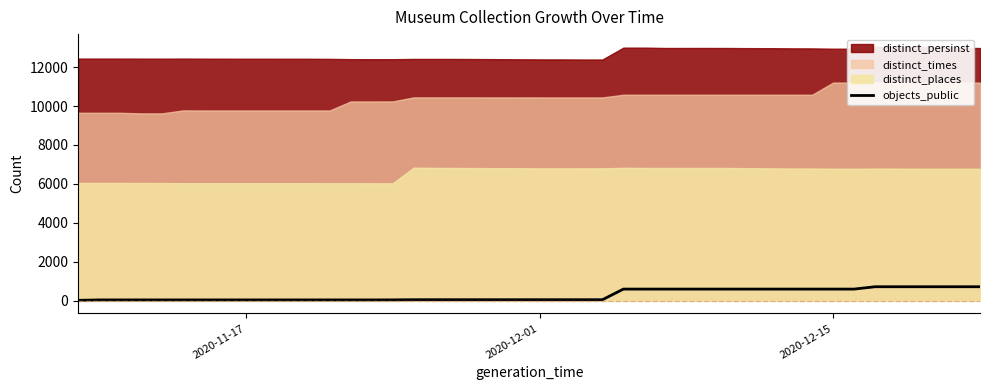

What is the minimum value shown in the chart?

24